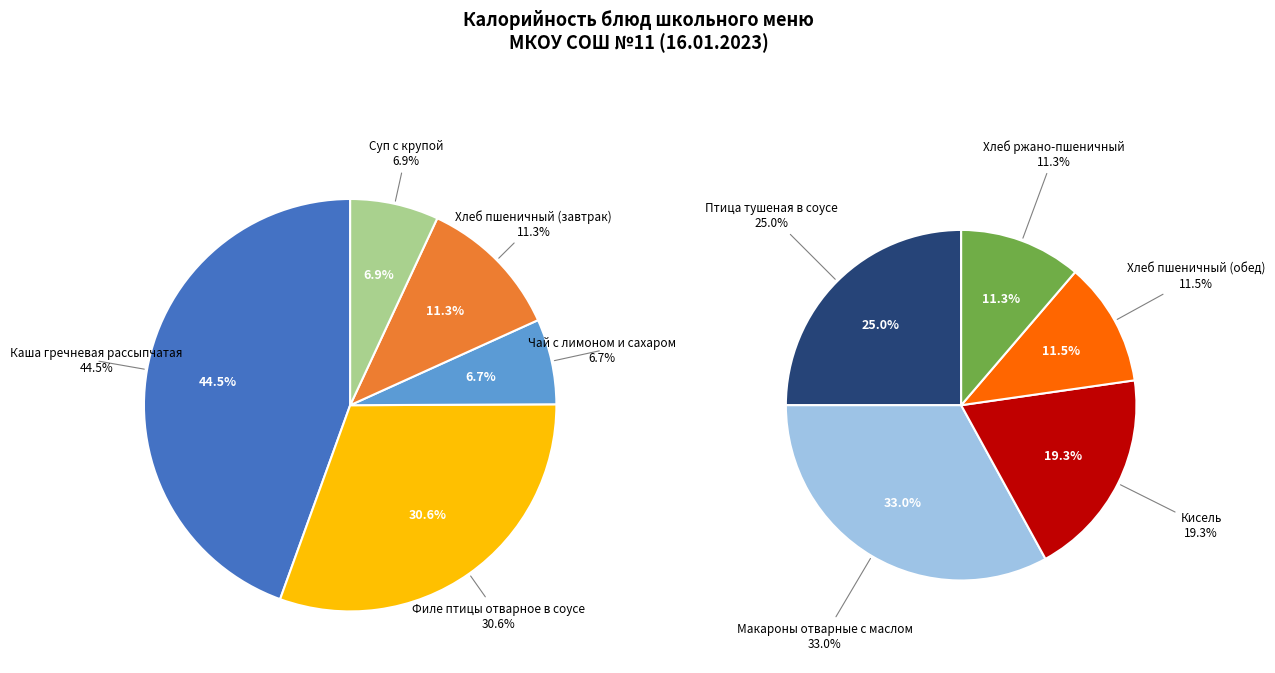

Rank the categories by value from lowest to highest.

Чай с лимоном и сахаром, Суп с крупой, Хлеб ржано-пшеничный, Хлеб пшеничный (завтрак), Хлеб пшеничный (обед), Кисель, Птица тушеная в соусе, Филе птицы отварное в соусе, Макароны отварные с маслом, Каша гречневая рассыпчатая